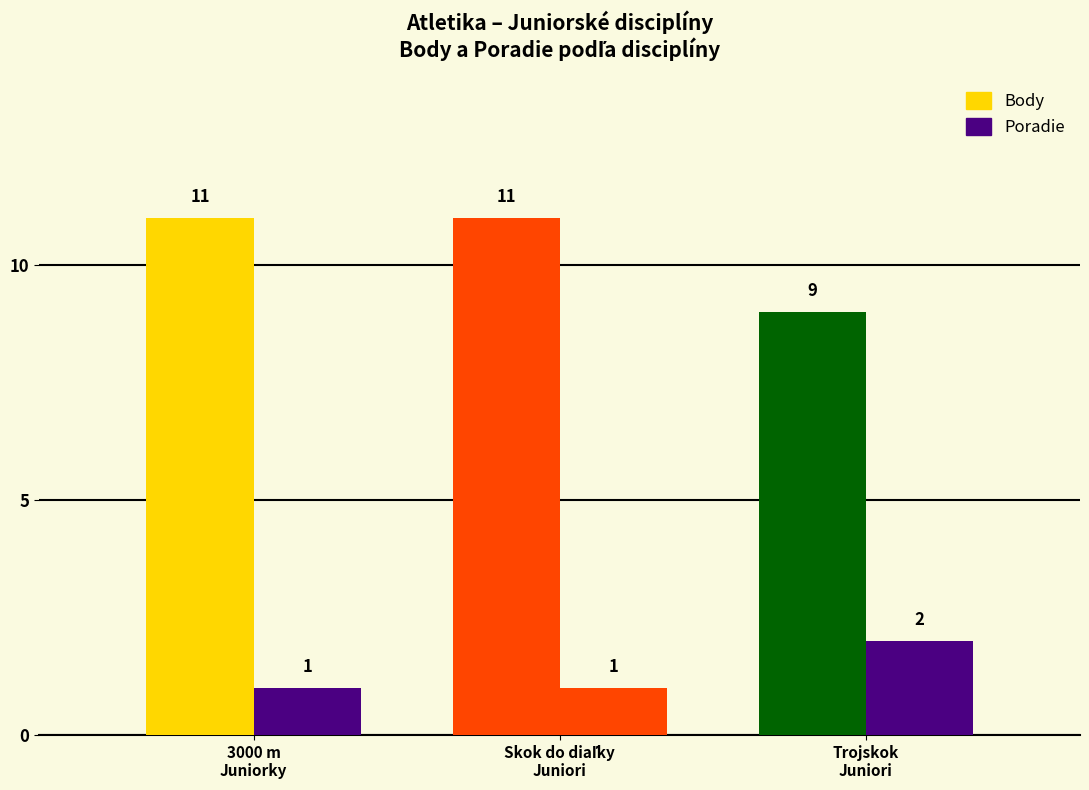

The value of Body at trojskok - Juniori is 12. True or false?

False